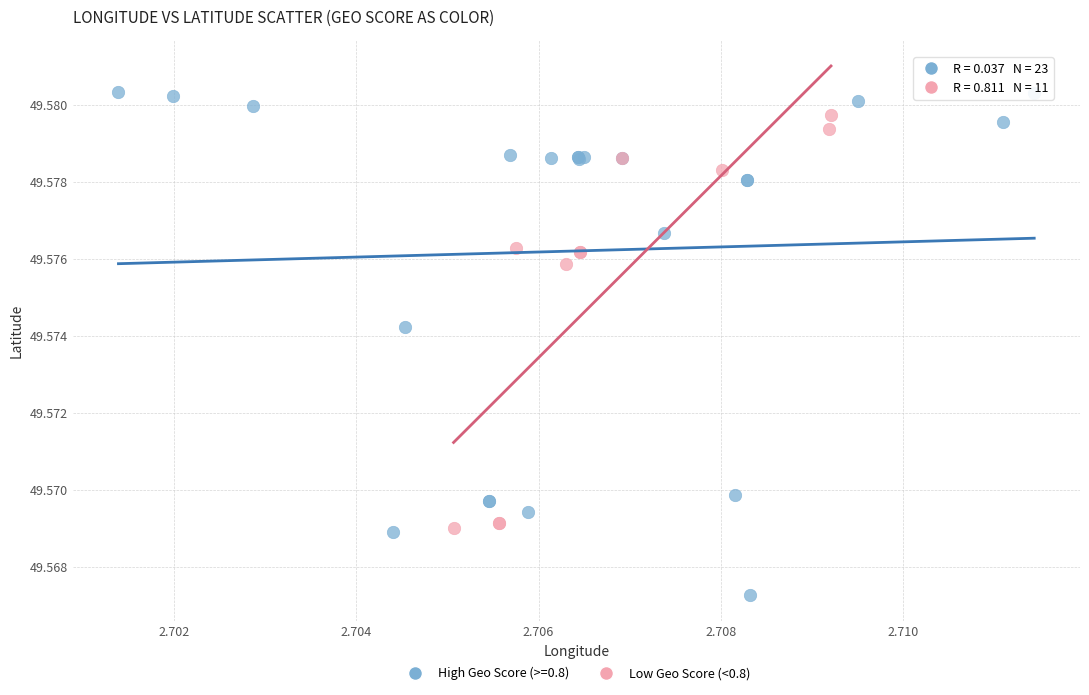

Which series contains the lowest Y value?

High Geo Score (>=0.8)